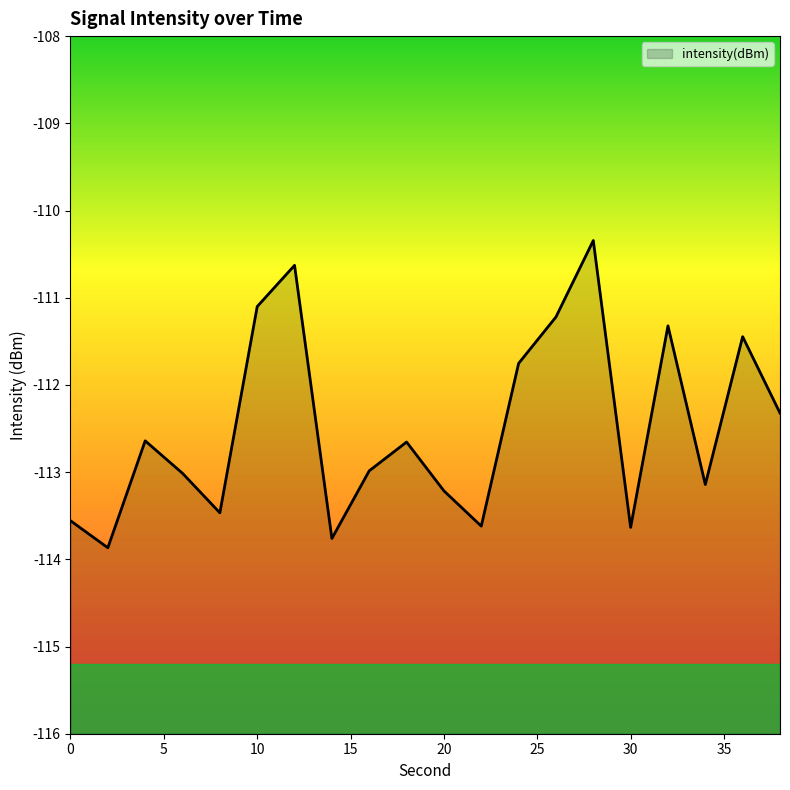

How many data points are above -112?

7